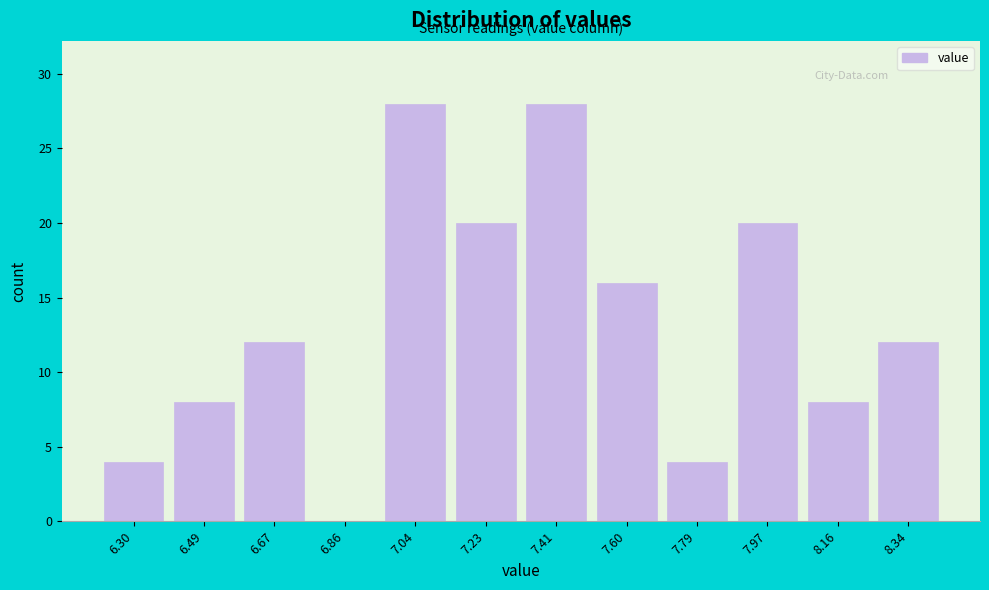

Reading left to right, list all the values displayed in this chart.

6.30=4	6.49=8	6.67=12	6.86=0	7.04=28	7.23=20	7.41=28	7.60=16	7.79=4	7.97=20	8.16=8	8.34=12